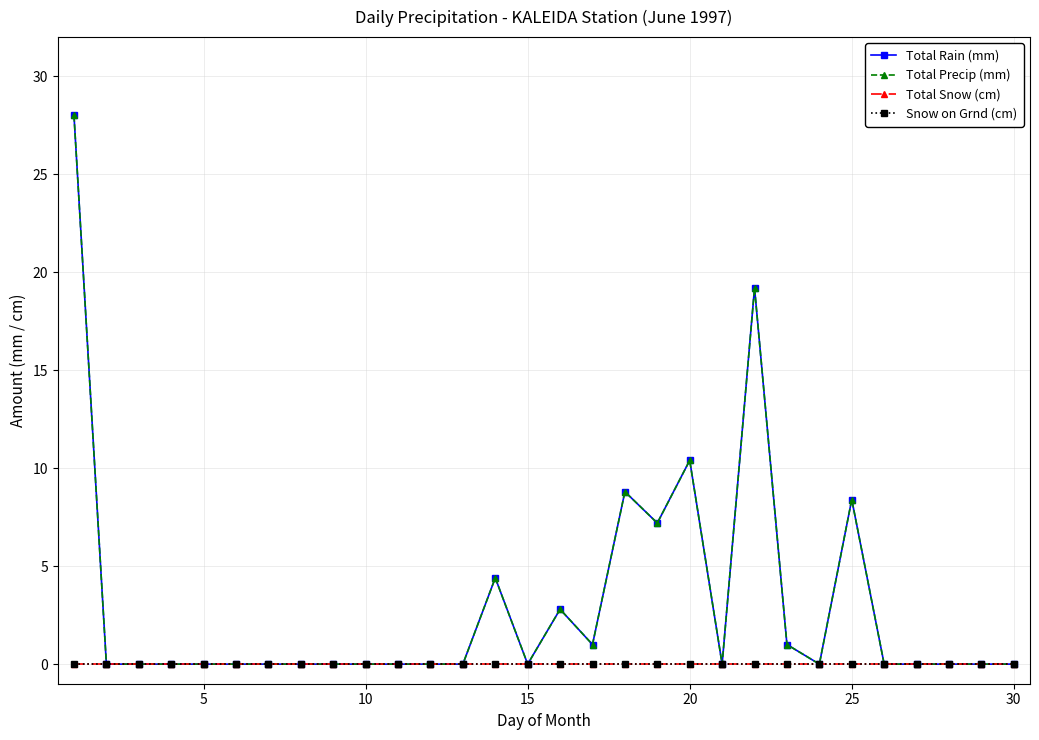

True or false: Total Rain (mm) and Total Snow (cm) cross at least once.

False